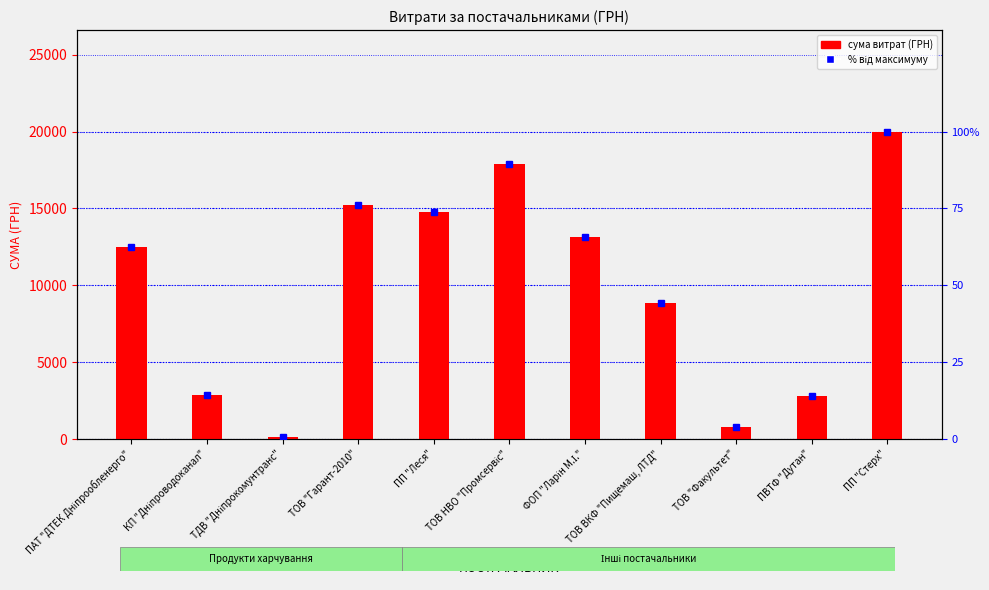

Are the bars horizontal?

No